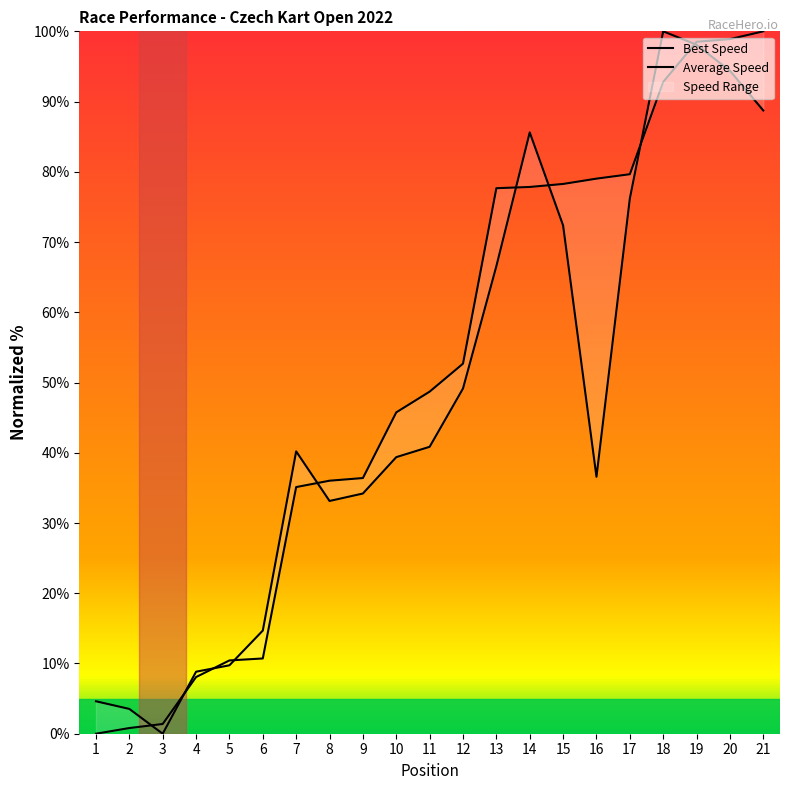

At which label does Average Speed reach its minimum?

1